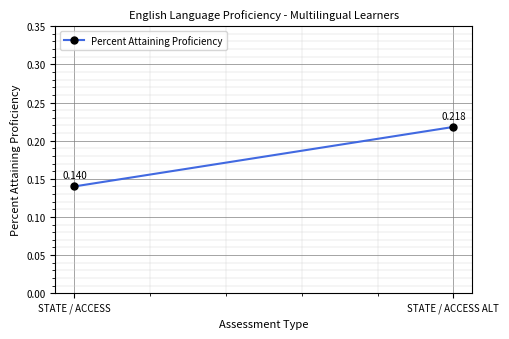

List the labels in order of value, smallest first.

STATE / ACCESS, STATE / ACCESS ALT